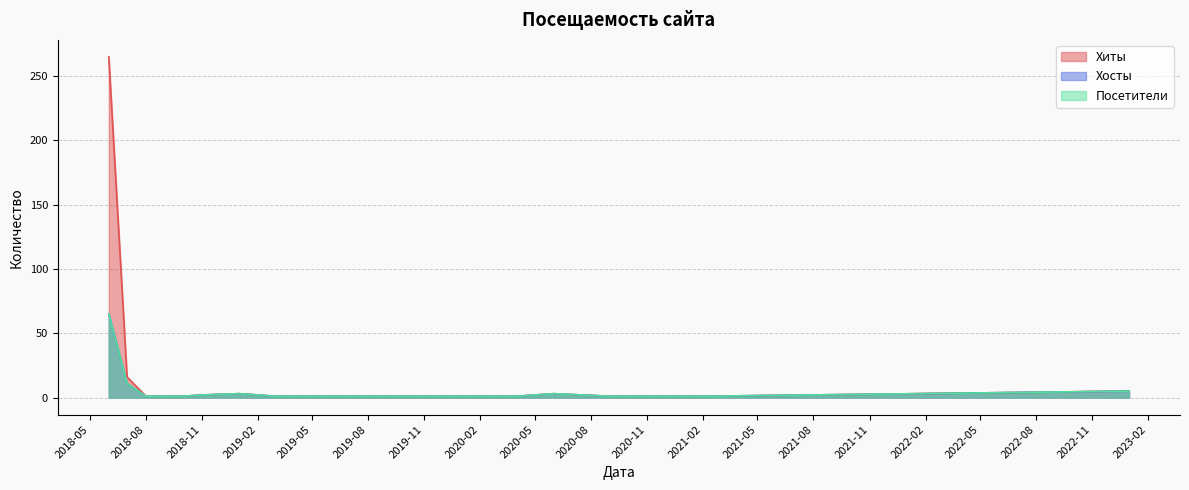

Does the chart display data point markers on the line(s)?

No